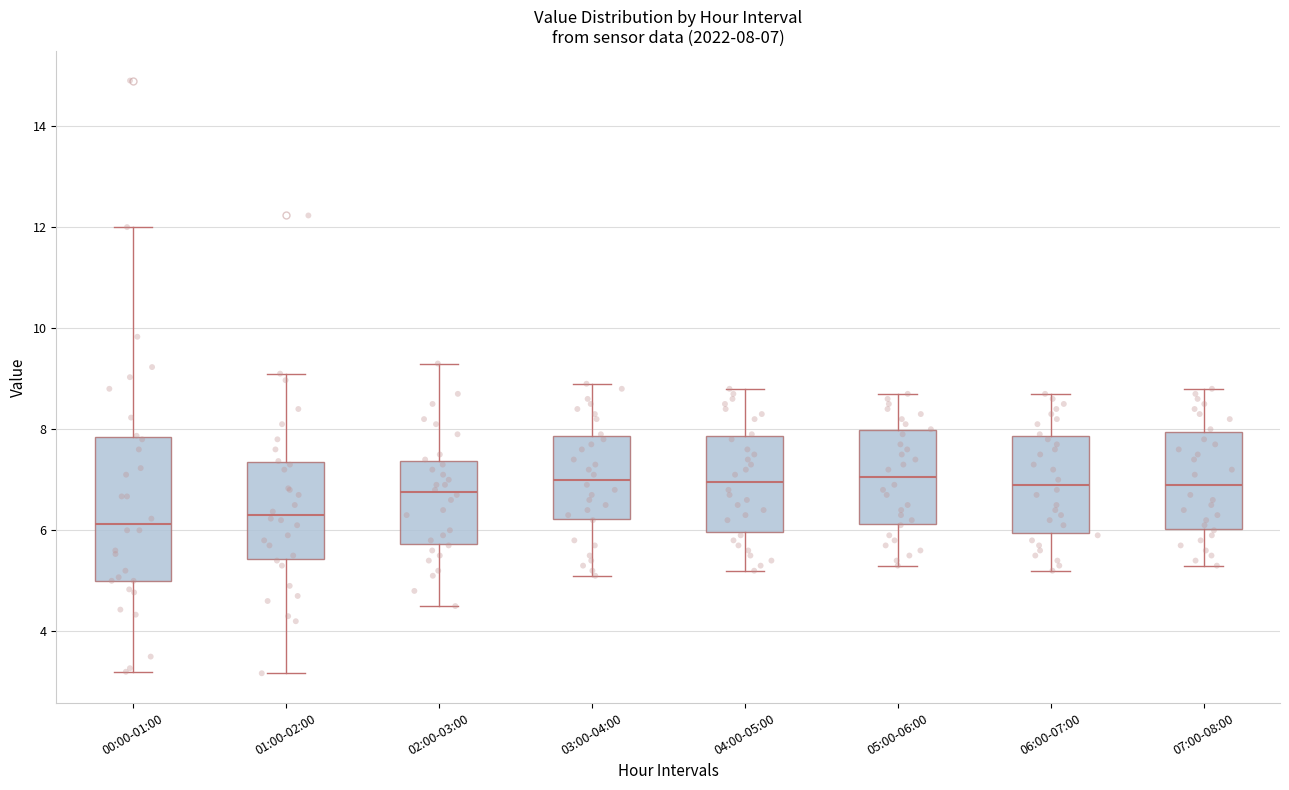

Comparing the boxes themselves (not the whiskers), which one is the tallest?

00:00-01:00